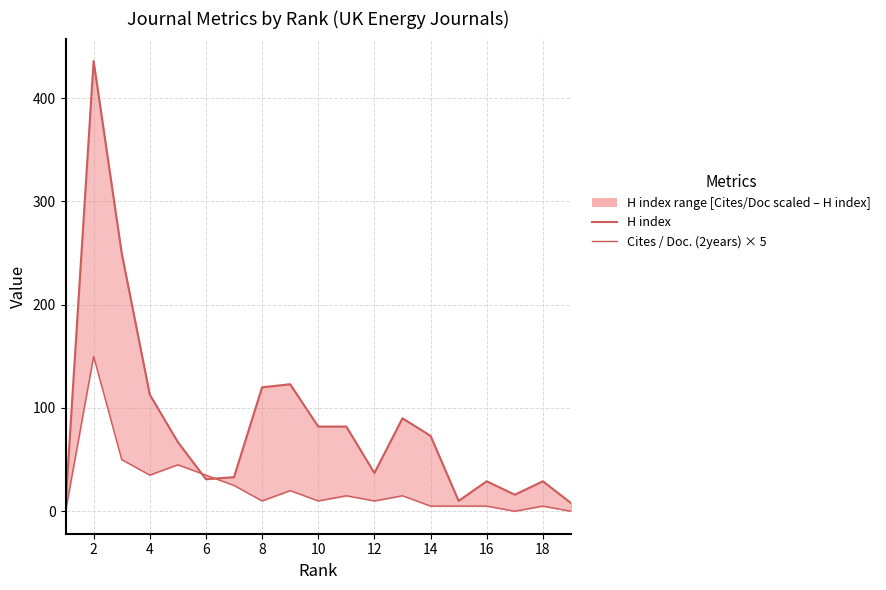

True or false: Cites / Doc. (2years) × 5 has more than 1 points higher than both neighbors.

True